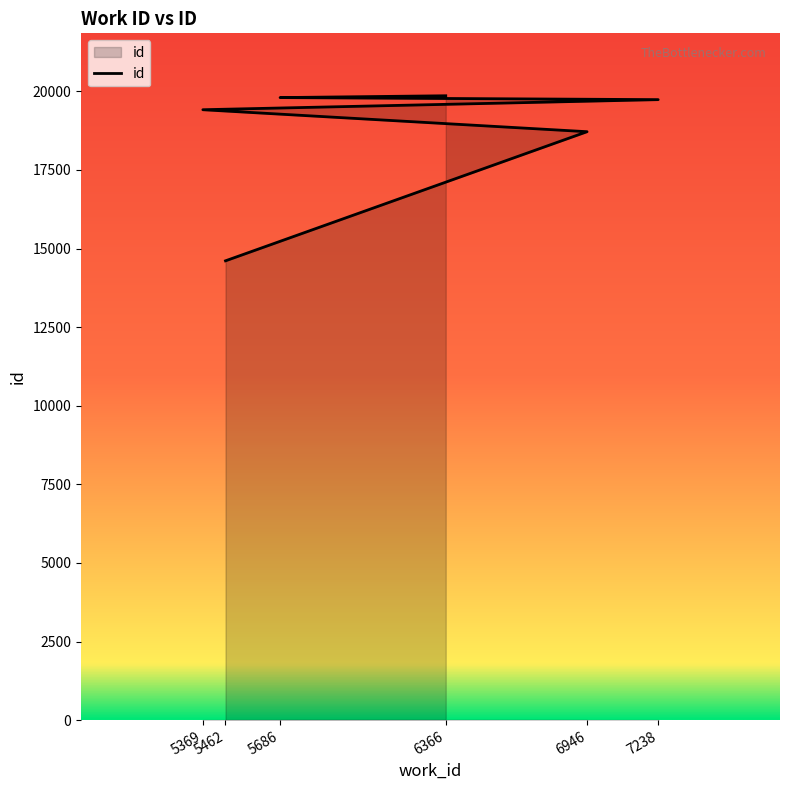

How many values are below 19736?

3